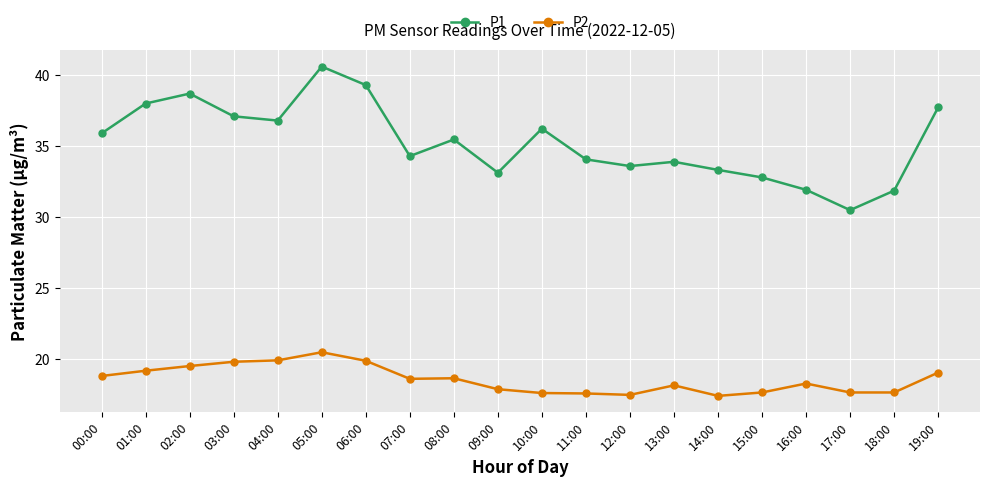

What is the label of the 17th point from the right?

03:00